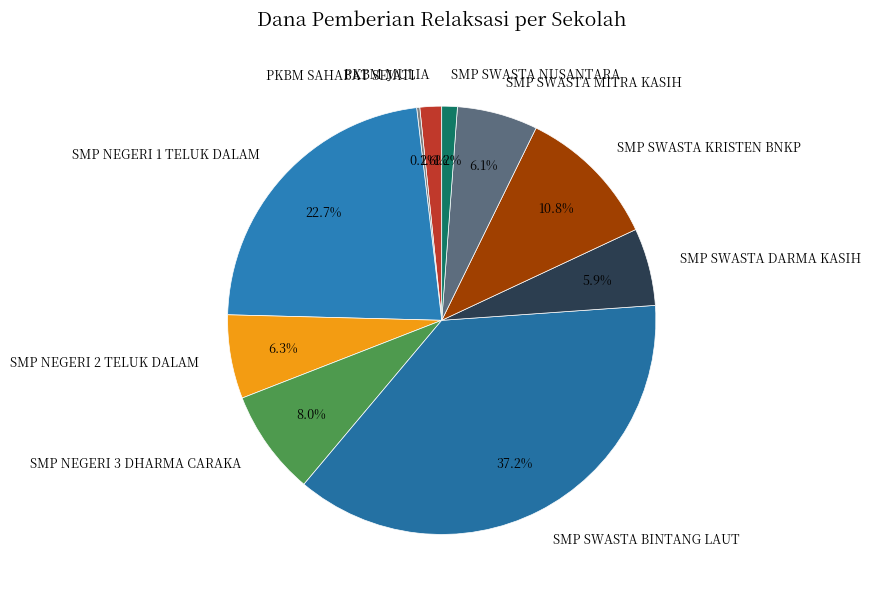

How much of the chart is everything except SMP SWASTA DARMA KASIH?

94.1%